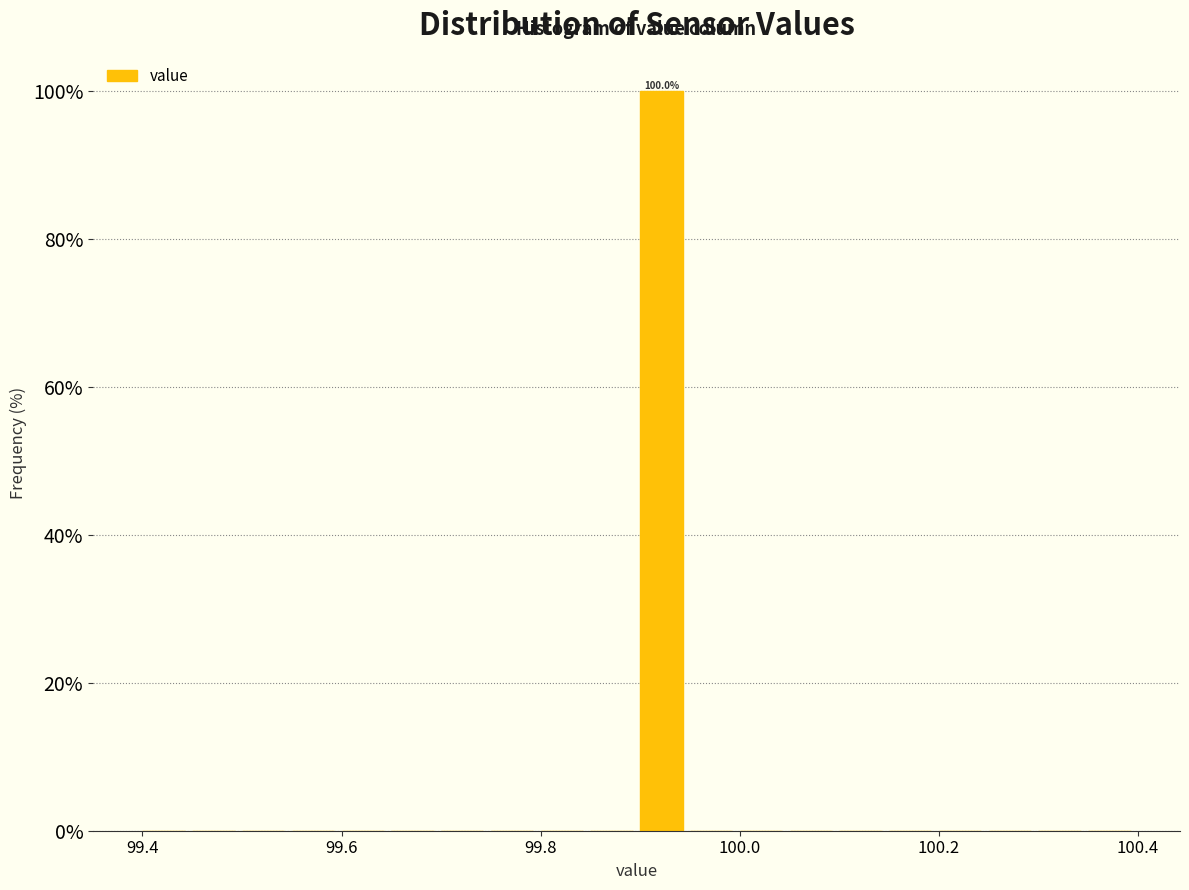

Read against the x-axis, roughly where is the centre of the tallest bar?

99.92